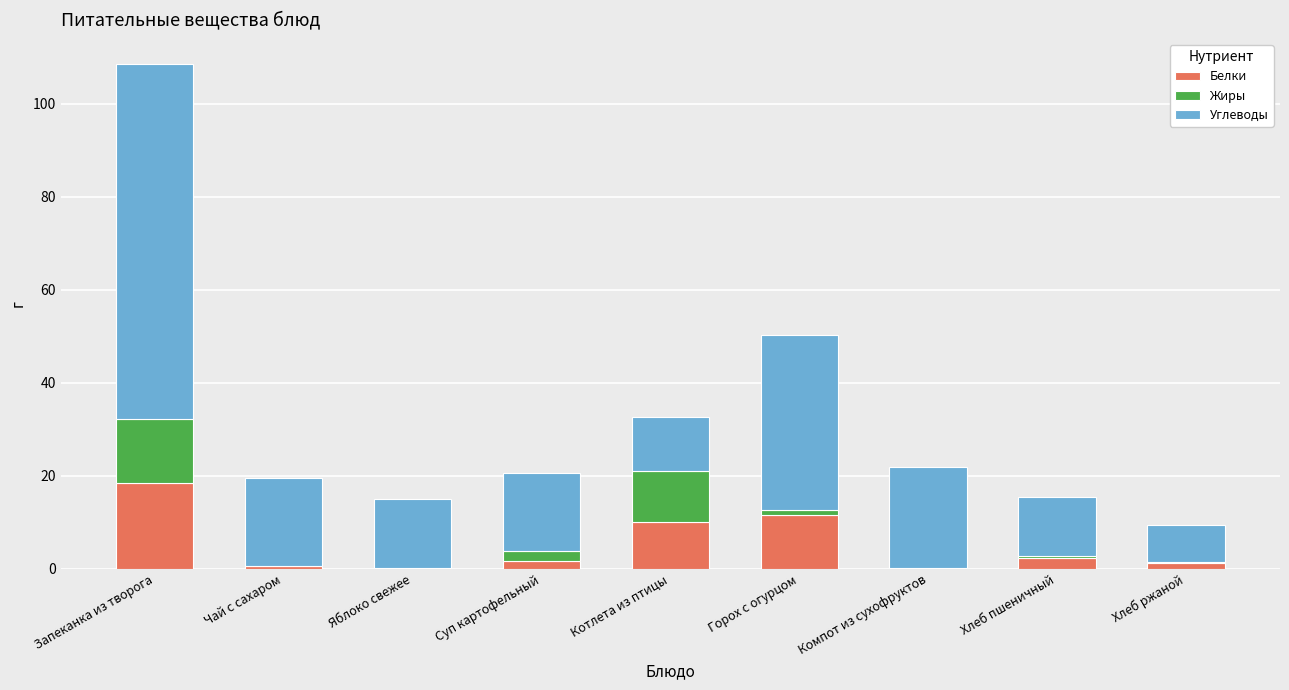

What is the highest value of the Белки series?

18.4